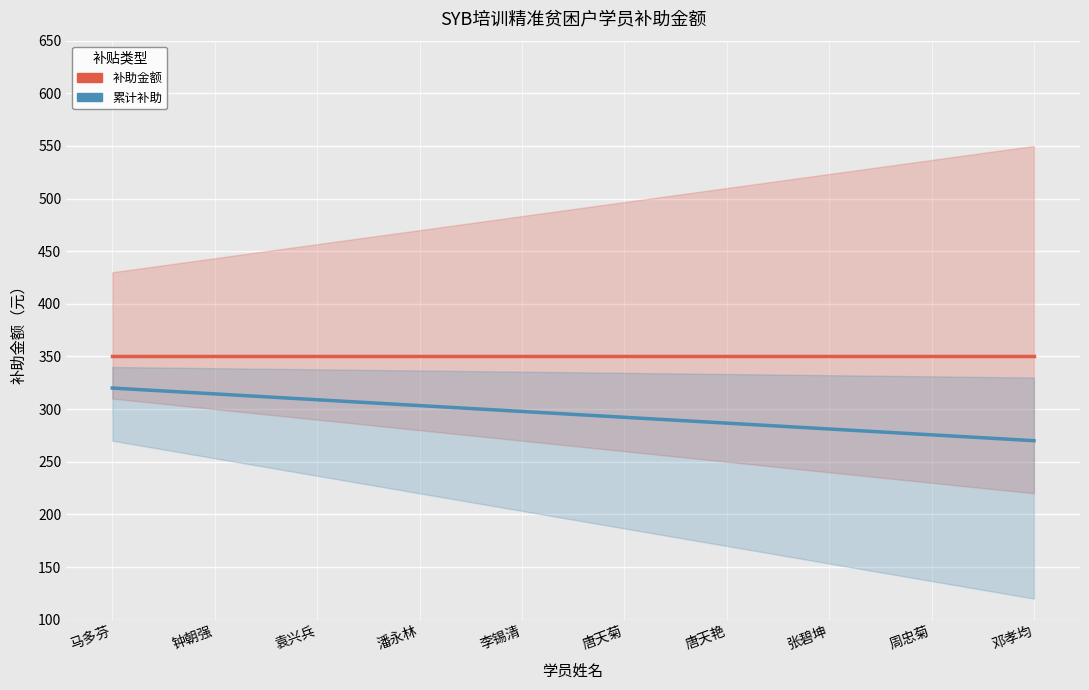

At which category is the sum across all series the highest?

马多芬